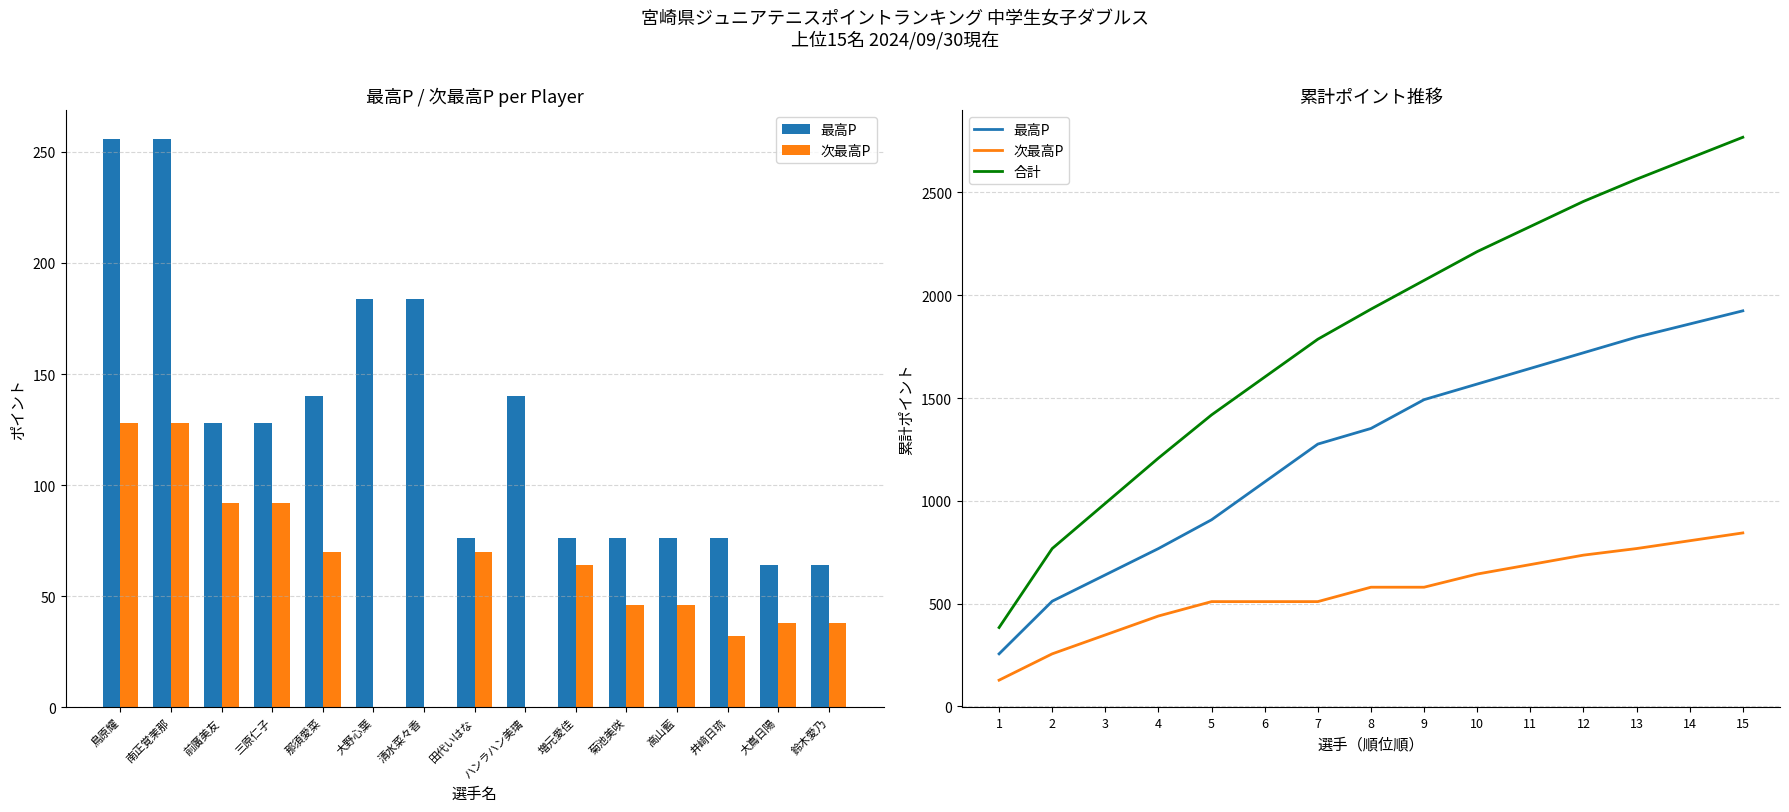

The value of 合計 at 13 is 2564. True or false?

True